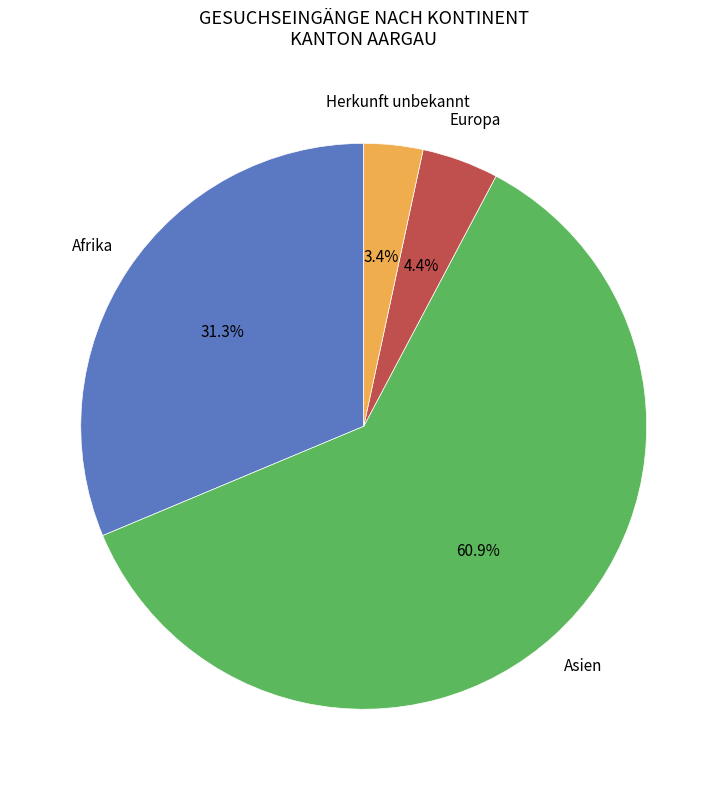

What is the smallest slice in the pie chart?

Herkunft unbekannt